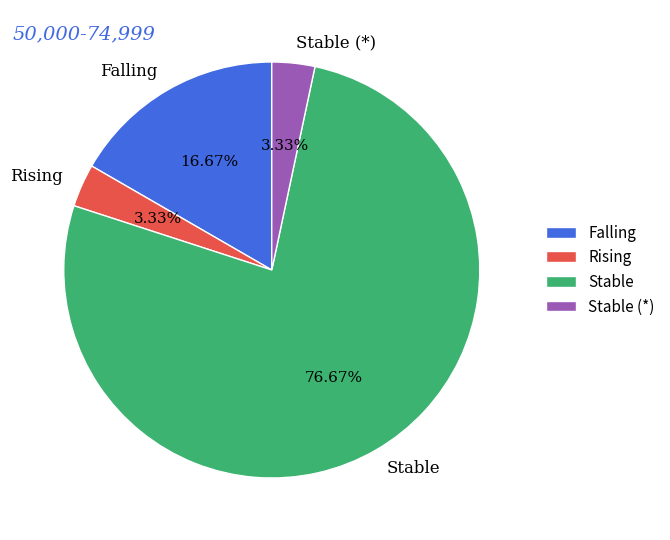

What is the ratio of the value at Stable to the value at Rising?

23.0